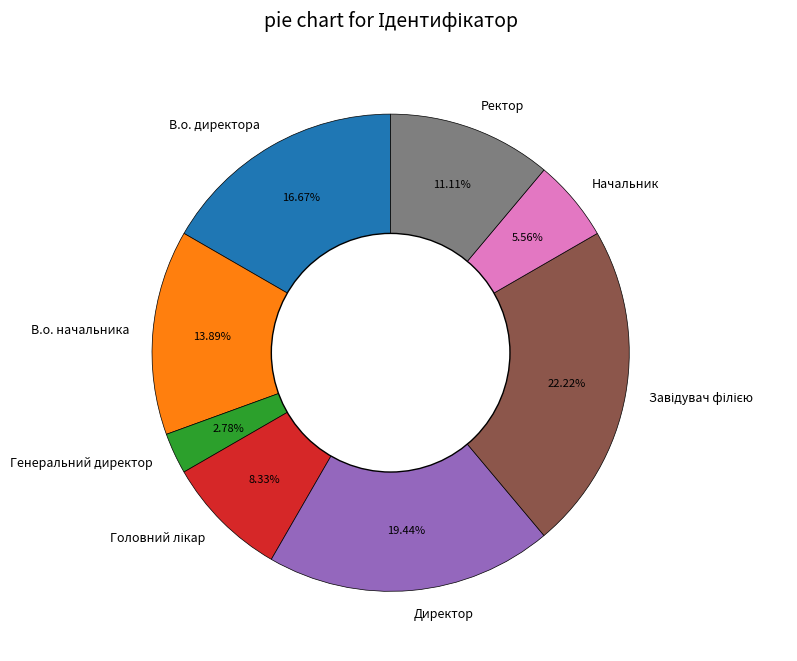

True or false: Директор accounts for 34% of the total.

False